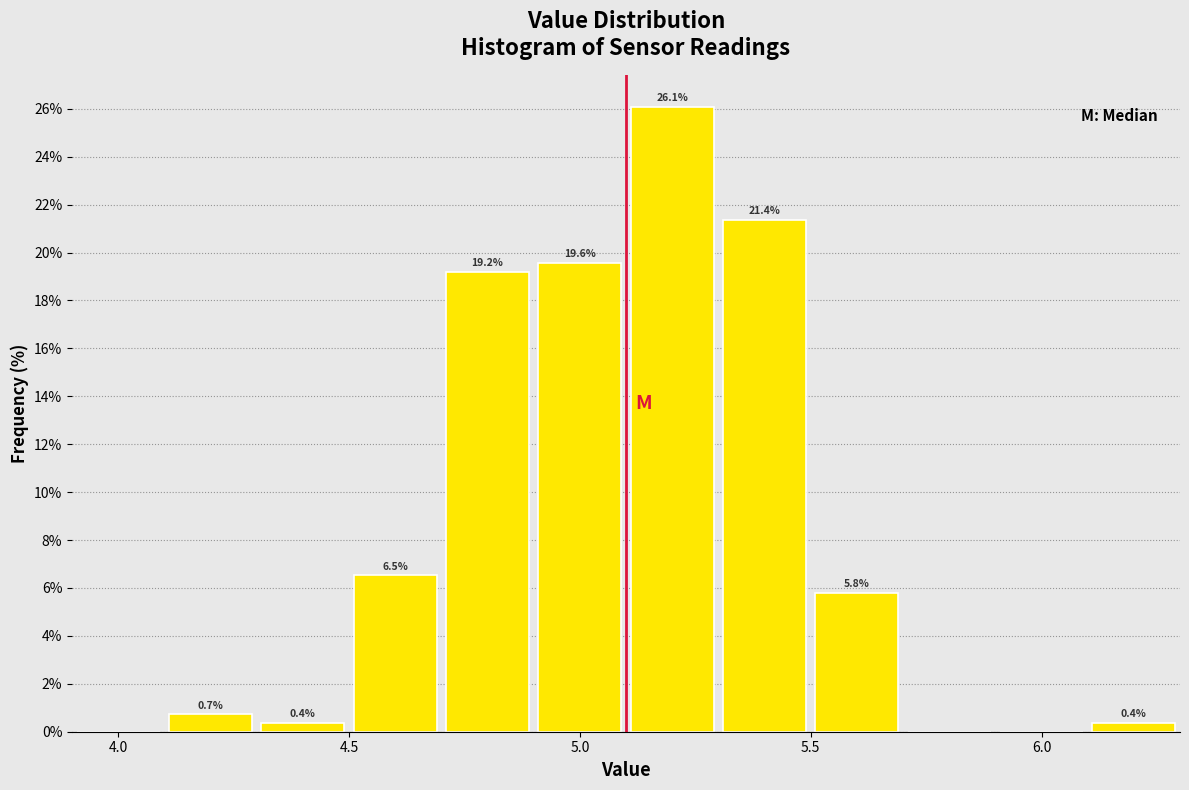

Which range on the x-axis has the tallest bar?

5.1 to 5.3